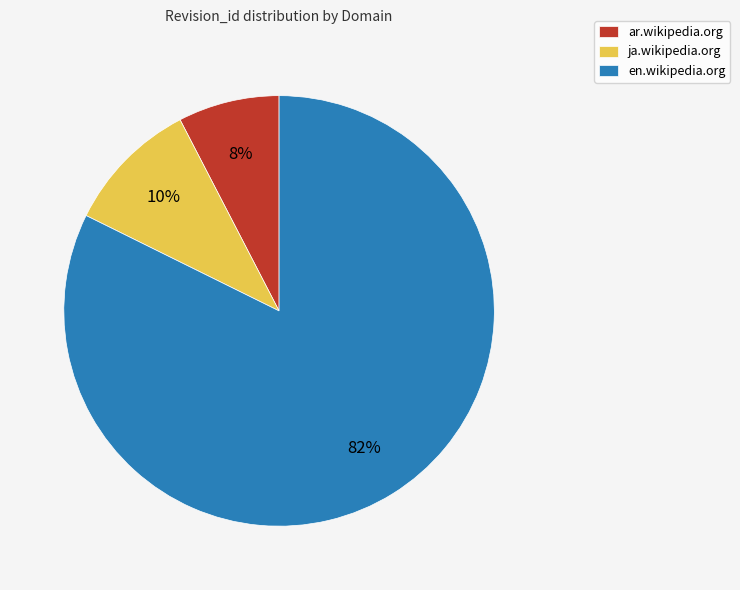

To the nearest percent, what is the average slice percentage?

33%